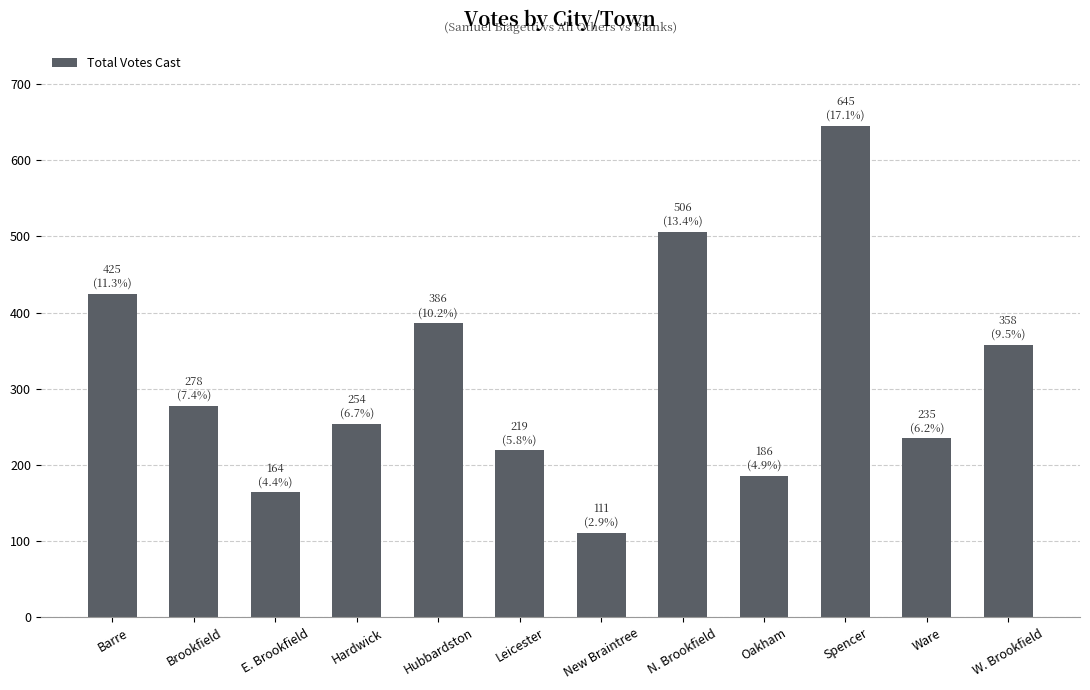

What position from the left is Hubbardston?

5